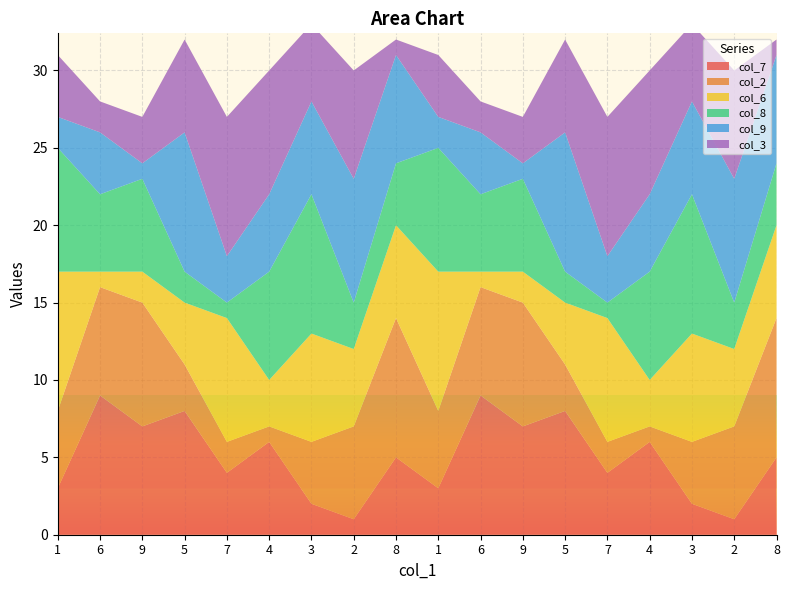

Reading left to right, list all the values displayed in this chart.

col_7: 1=3	6=9	9=7	5=8	7=4	4=6	3=2	2=1	8=5	1=3	6=9	9=7	5=8	7=4	4=6	3=2	2=1	8=5
col_2: 1=5	6=7	9=8	5=3	7=2	4=1	3=4	2=6	8=9	1=5	6=7	9=8	5=3	7=2	4=1	3=4	2=6	8=9
col_6: 1=9	6=1	9=2	5=4	7=8	4=3	3=7	2=5	8=6	1=9	6=1	9=2	5=4	7=8	4=3	3=7	2=5	8=6
col_8: 1=8	6=5	9=6	5=2	7=1	4=7	3=9	2=3	8=4	1=8	6=5	9=6	5=2	7=1	4=7	3=9	2=3	8=4
col_9: 1=2	6=4	9=1	5=9	7=3	4=5	3=6	2=8	8=7	1=2	6=4	9=1	5=9	7=3	4=5	3=6	2=8	8=7
col_3: 1=4	6=2	9=3	5=6	7=9	4=8	3=5	2=7	8=1	1=4	6=2	9=3	5=6	7=9	4=8	3=5	2=7	8=1